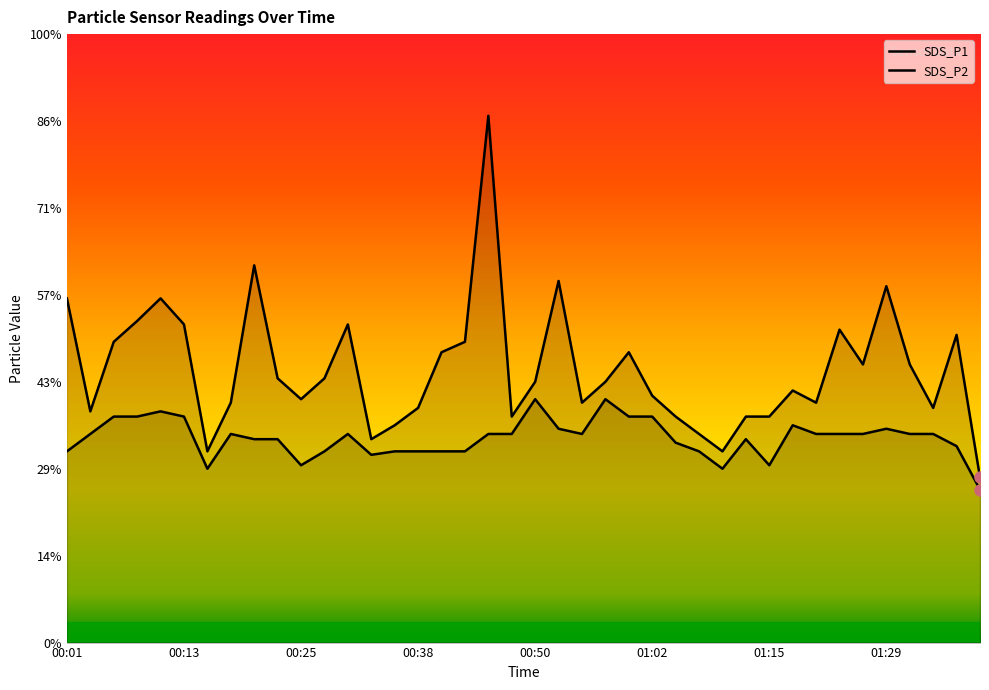

In SDS_P2, how many points are higher than both neighbors (excluding endpoints)?

8